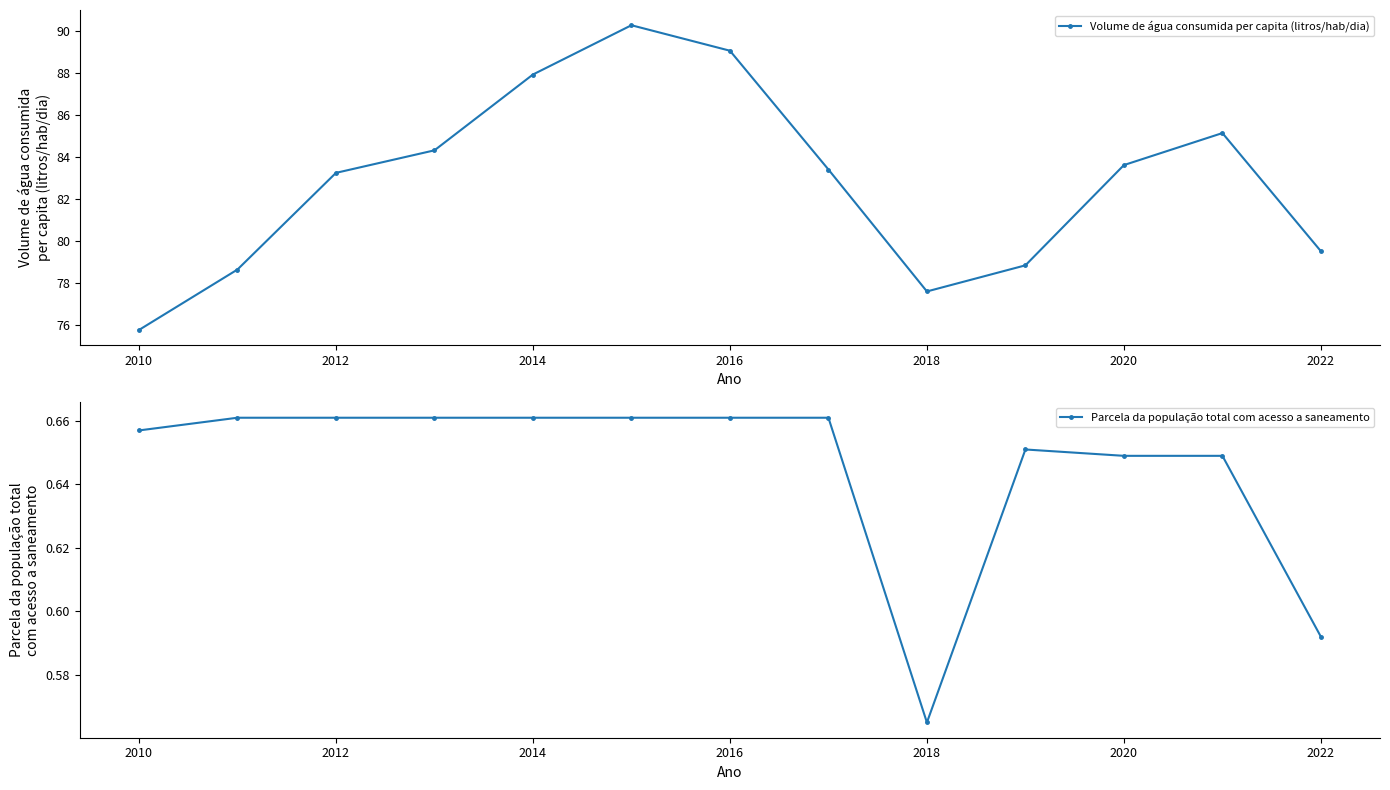

Reading left to right, list all the values displayed in this chart.

Volume de água consumida per capita (litros/hab/dia): 75.8	78.7	83.2	84.3	87.9	90.2	89.0	83.4	77.6	78.8	83.6	85.1	79.5
Parcela da população total com acesso a saneamento: 0.7	0.7	0.7	0.7	0.7	0.7	0.7	0.7	0.6	0.7	0.6	0.6	0.6